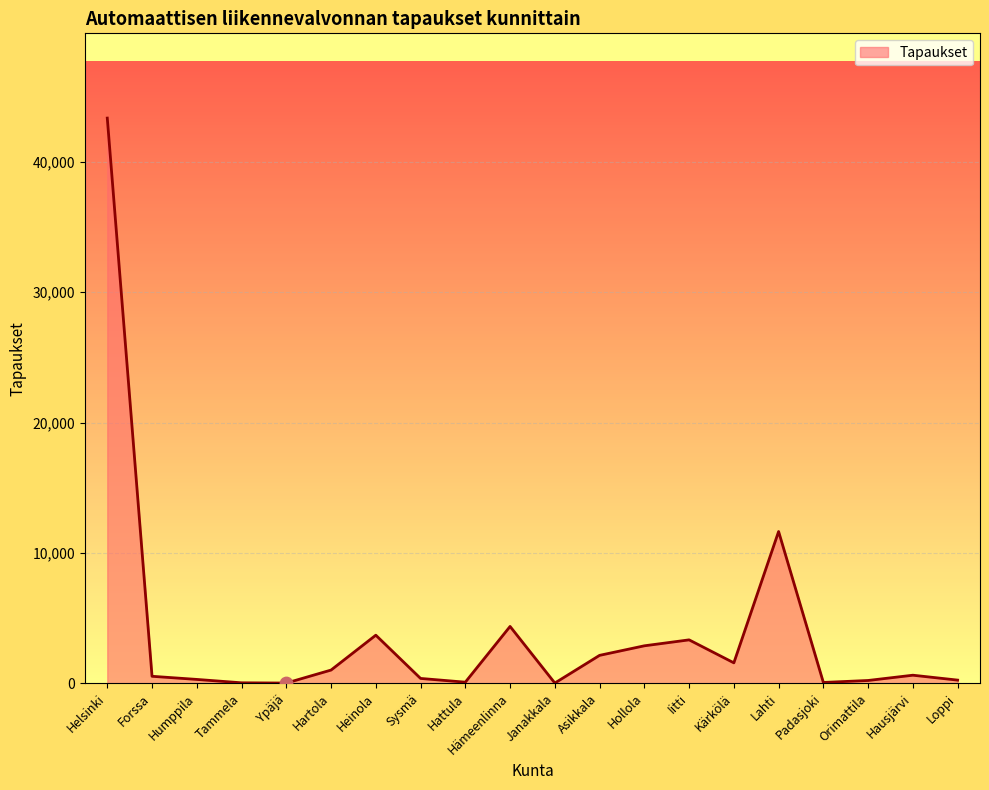

Which has a higher value, Forssa or Lahti?

Lahti